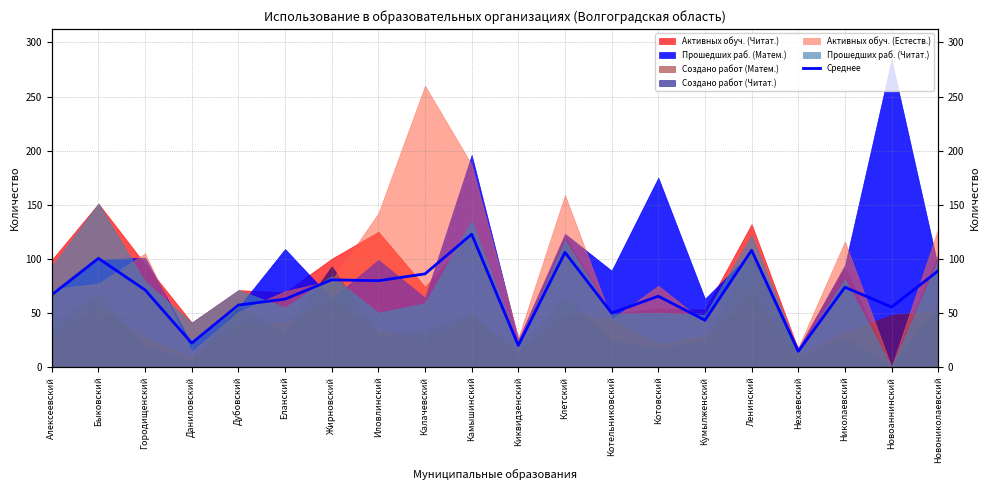

Rank the categories by value from lowest to highest.

Нехаевский, Киквидзенский, Даниловский, Кумылженский, Котельниковский, Новоаннинский, Дубовский, Еланский, Котовский, Алексеевский, Городищенский, Николаевский, Иловлинский, Жирновский, Калачевский, Новониколаевский, Быковский, Клетский, Ленинский, Камышинский